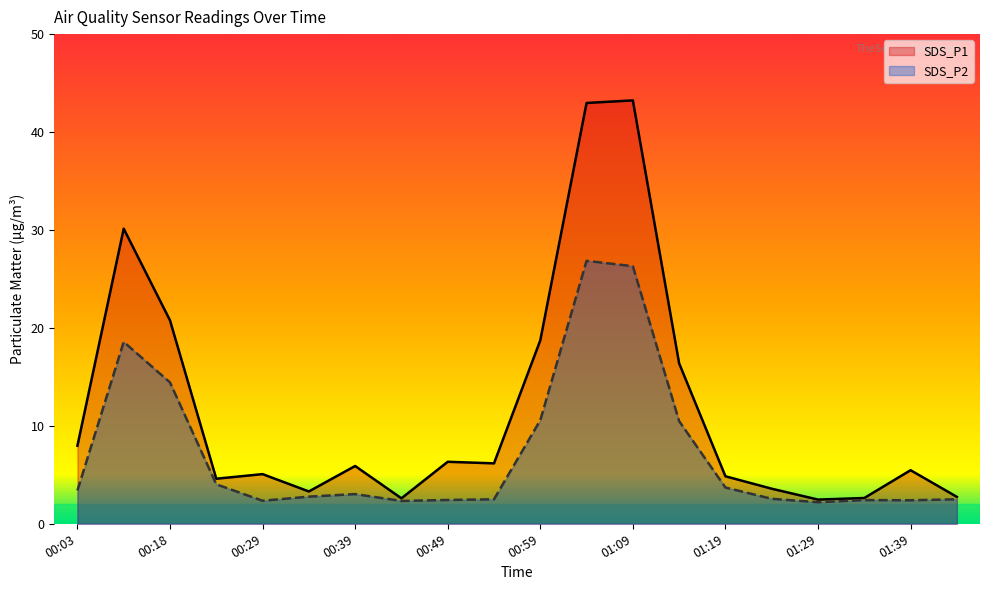

Reading left to right, what are all the values shown in this chart?

SDS_P1: 8.0	30.1	20.8	4.6	5.1	3.3	5.9	2.6	6.3	6.2	18.7	43.0	43.2	16.4	4.8	3.6	2.5	2.6	5.5	2.8
SDS_P2: 3.4	18.6	14.4	4.0	2.4	2.8	3.0	2.3	2.4	2.5	10.6	26.9	26.3	10.5	3.7	2.5	2.2	2.4	2.4	2.5